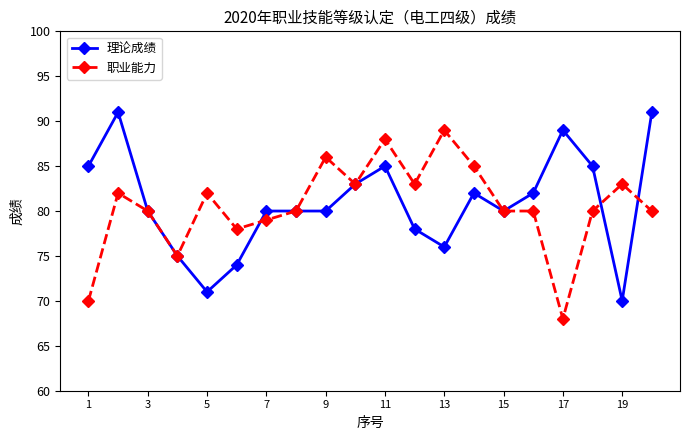

What is the smallest value displayed?

68